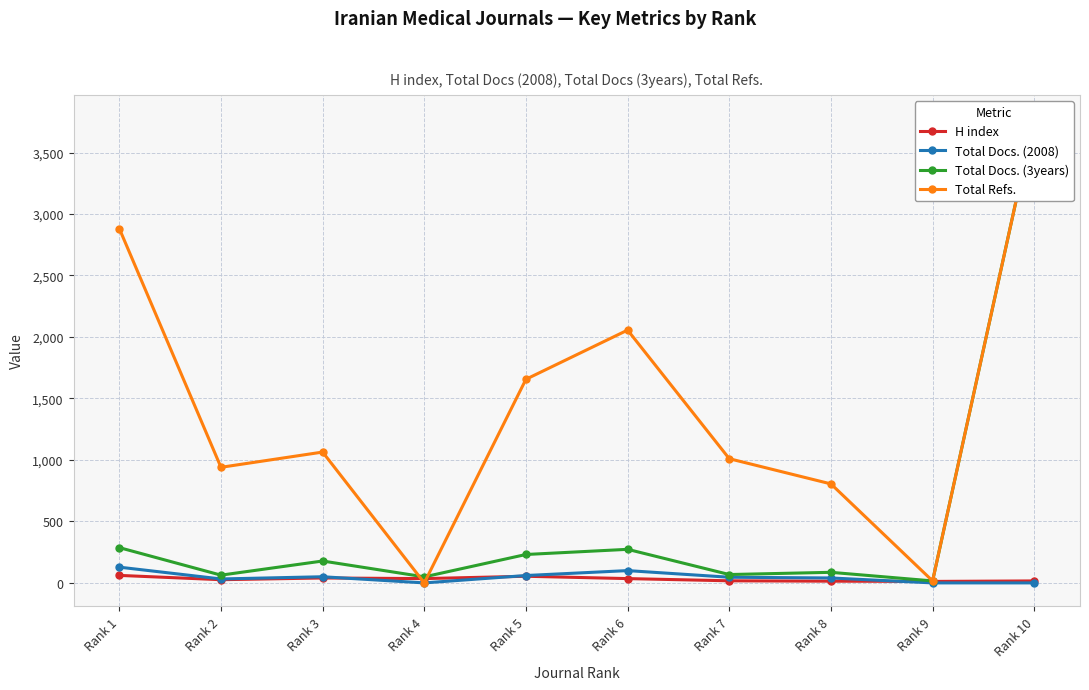

What is the maximum value for Total Docs. (2008)?

128